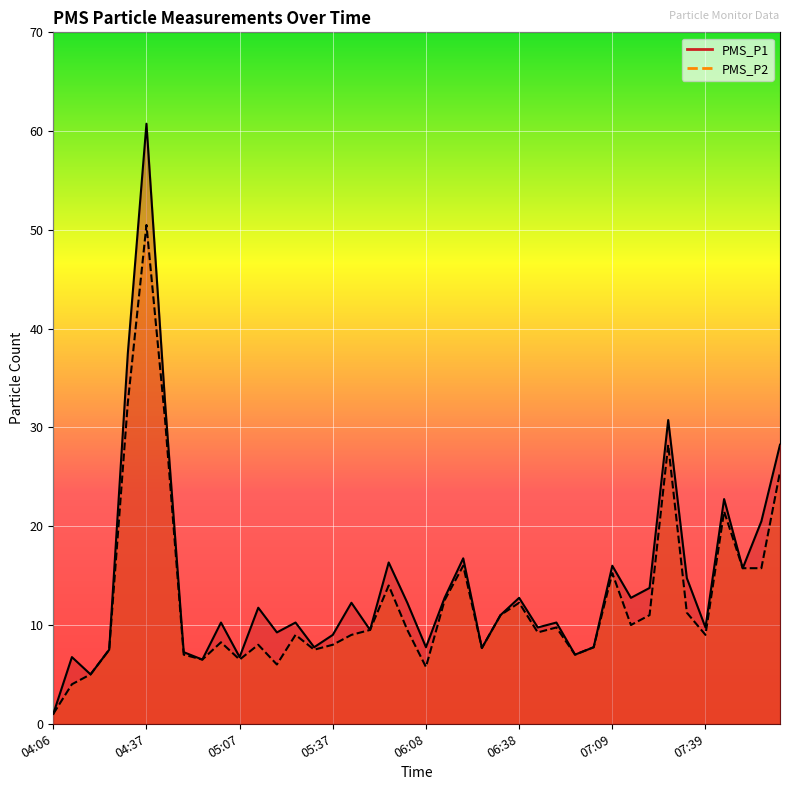

How many values in the PMS_P2 series are below 9?

16